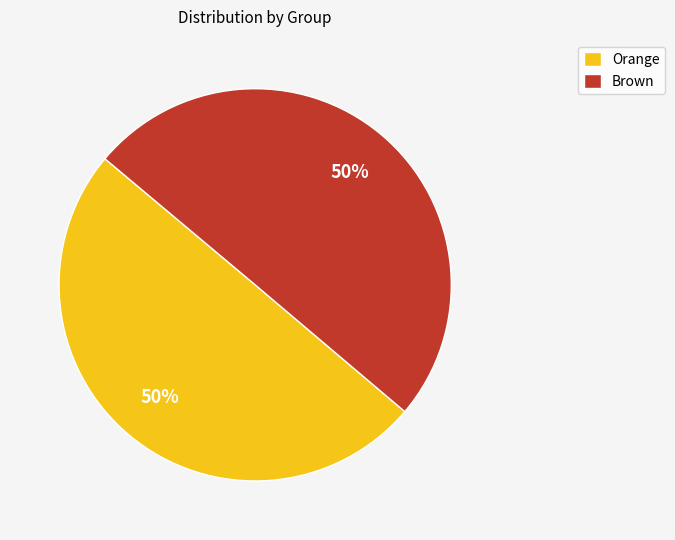

To the nearest percent, what portion does Orange represent?

50%